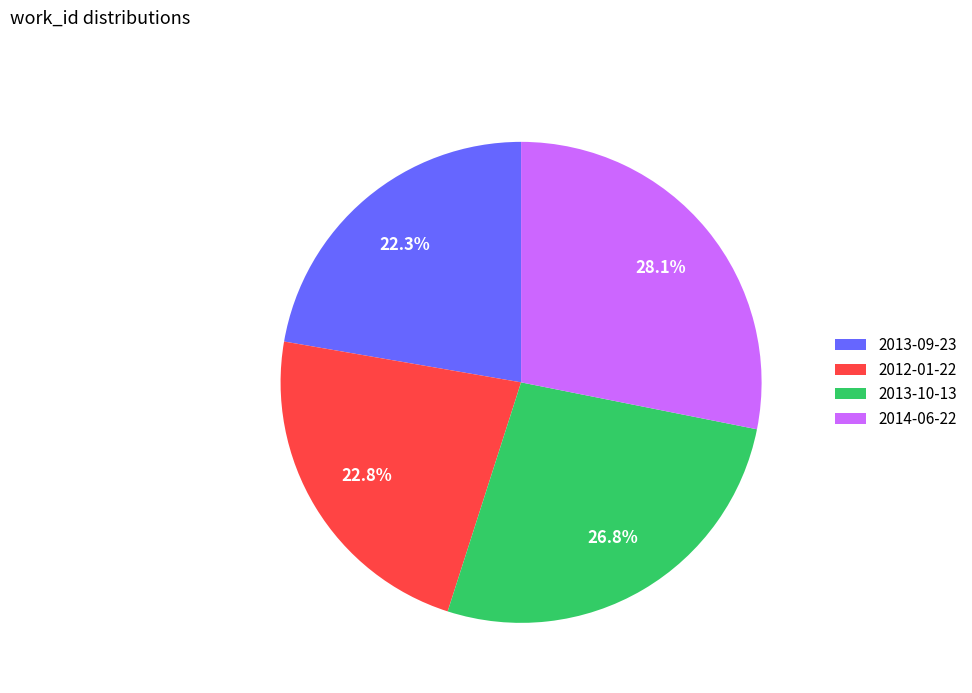

Which slice is the largest?

2014-06-22